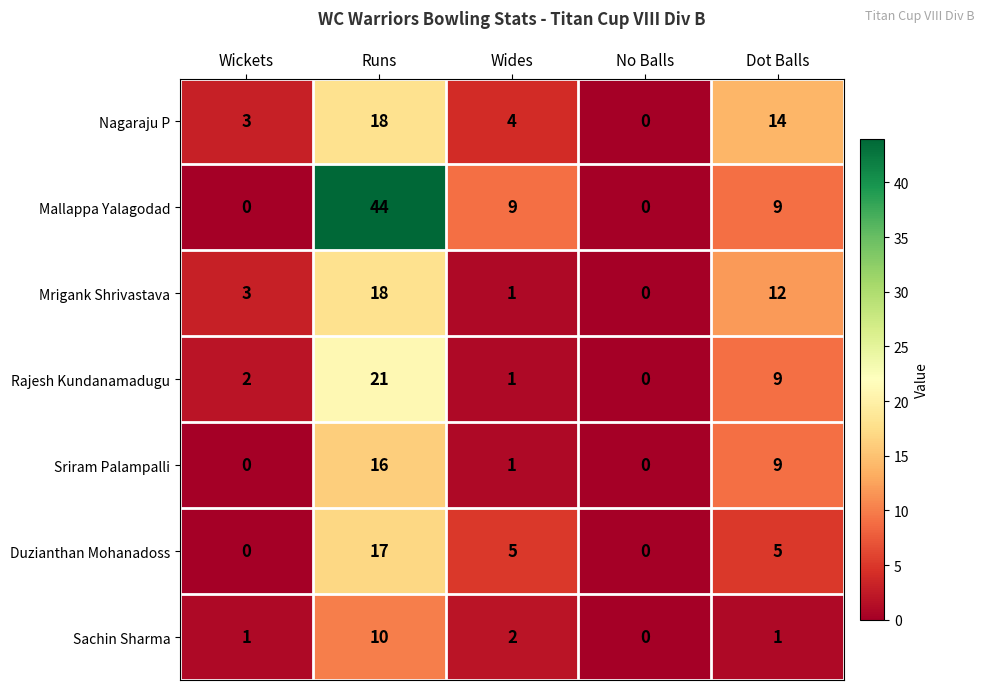

How many values in the Sriram Palampalli series are below 1?

2